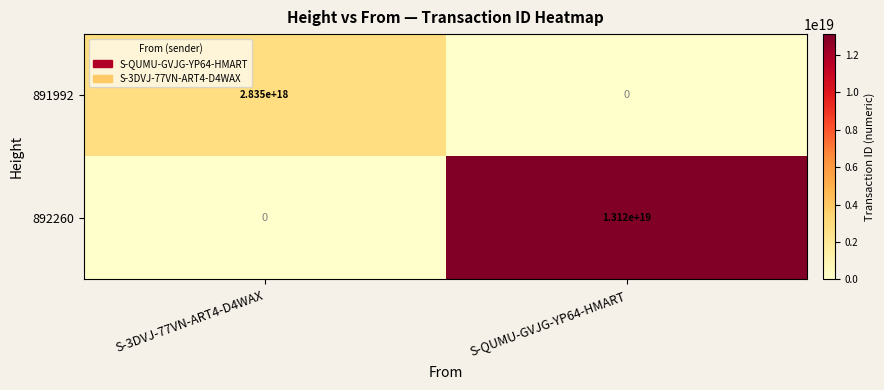

Which series has the largest total across all categories?

892260